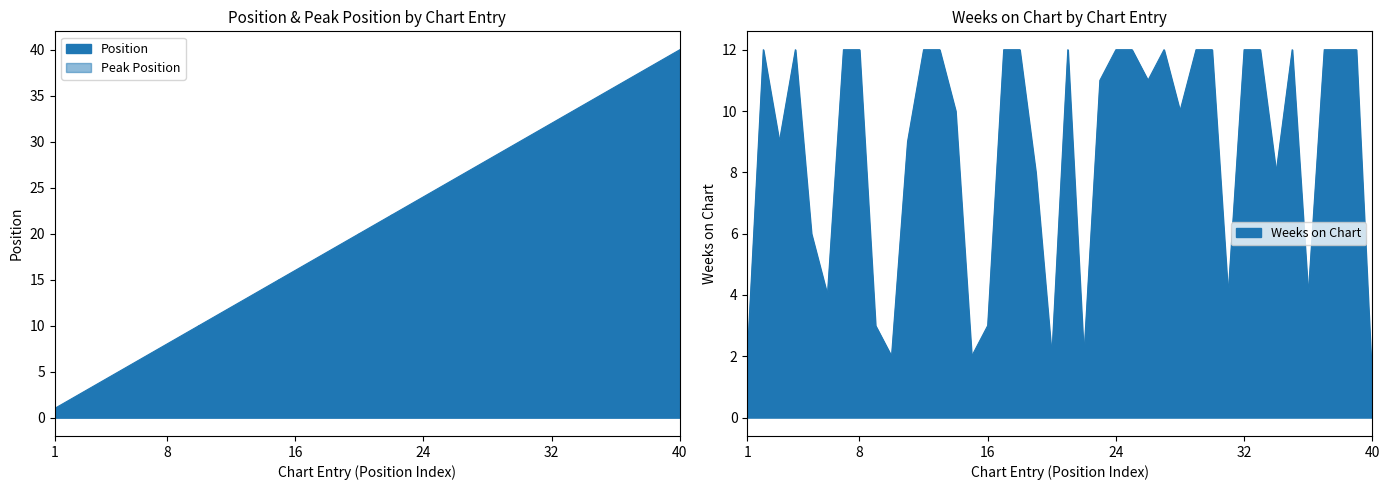

In Peak Position, how many points are higher than both neighbors (excluding endpoints)?

12